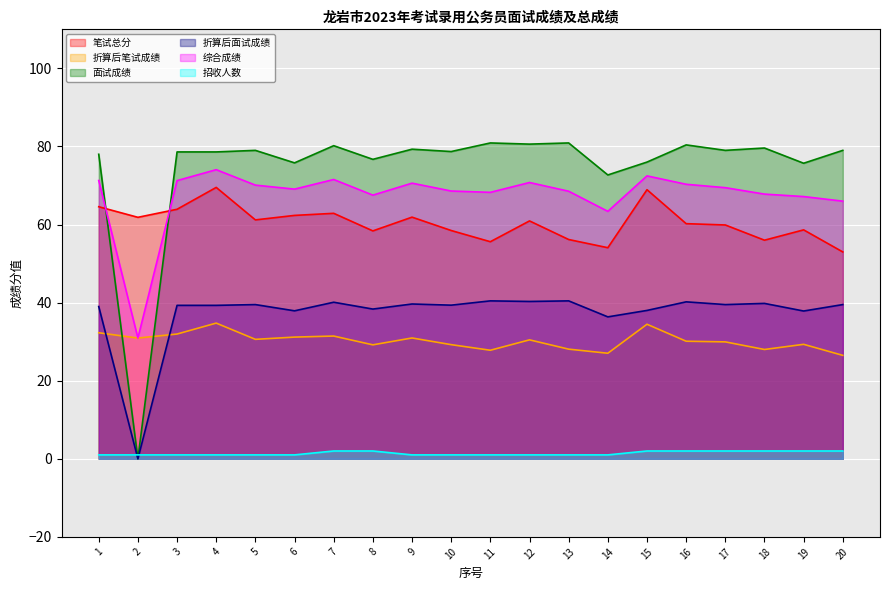

True or false: 综合成绩 and 面试成绩 intersect in this chart.

True